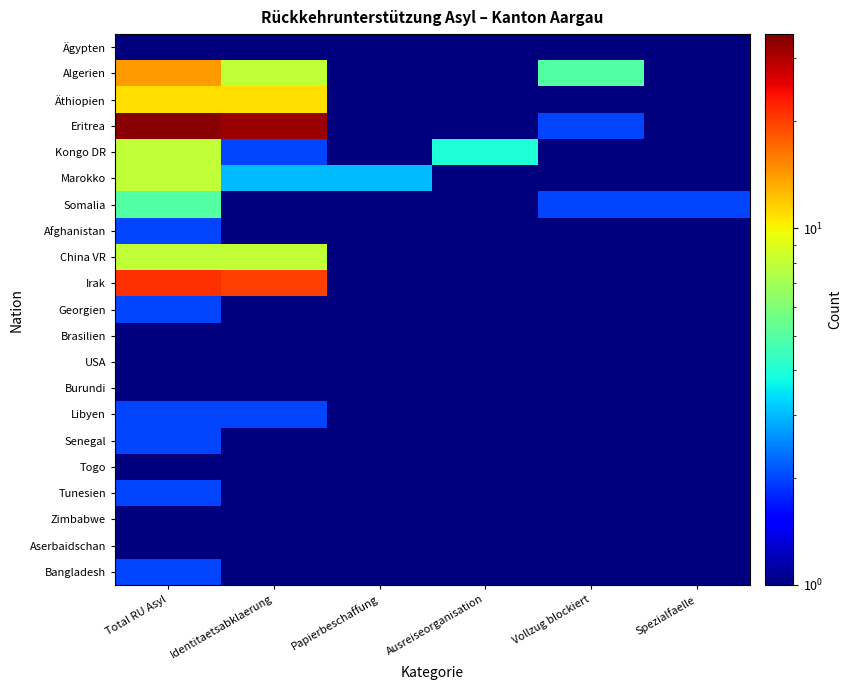

List the series in order of their peak value, highest first.

Eritrea, Irak, Algerien, Äthiopien, Kongo DR, Marokko, China VR, Somalia, Afghanistan, Georgien, Libyen, Senegal, Tunesien, Bangladesh, Ägypten, Brasilien, USA, Burundi, Togo, Zimbabwe, Aserbaidschan